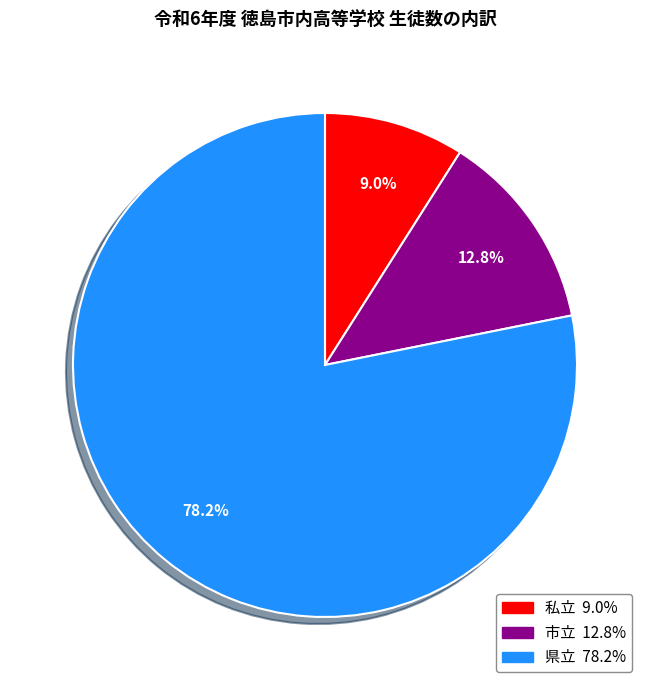

To the nearest percent, what is the difference between the 県立 and 私立 slice percentages?

69%